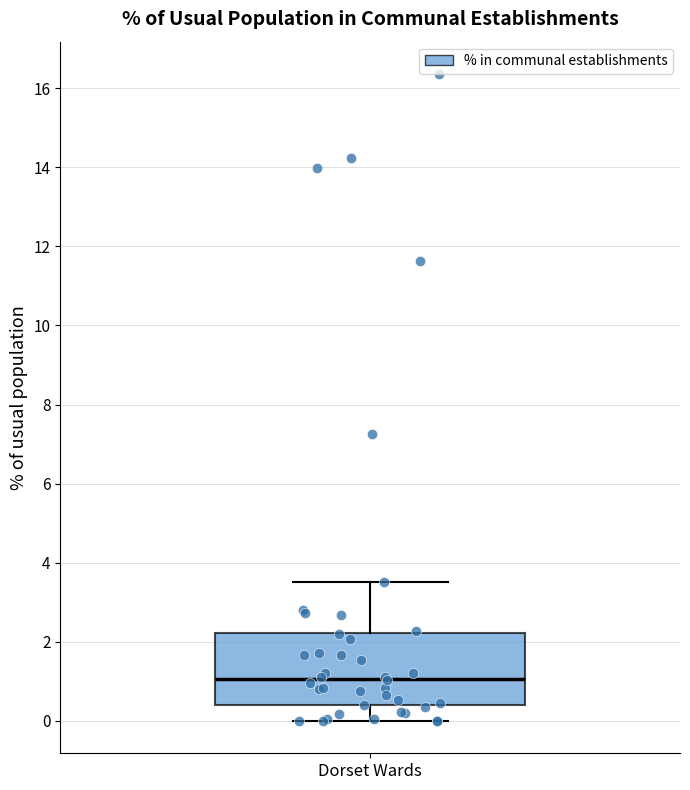

Transcribe this box plot: give where the median line is, the range the box spans, and where the two whiskers end, as read against the y-axis. The values are not printed on the chart, so give them approximately, as read against the axis.

median 1.0, box 0.4 to 2.2, whiskers 0.0 to 3.6